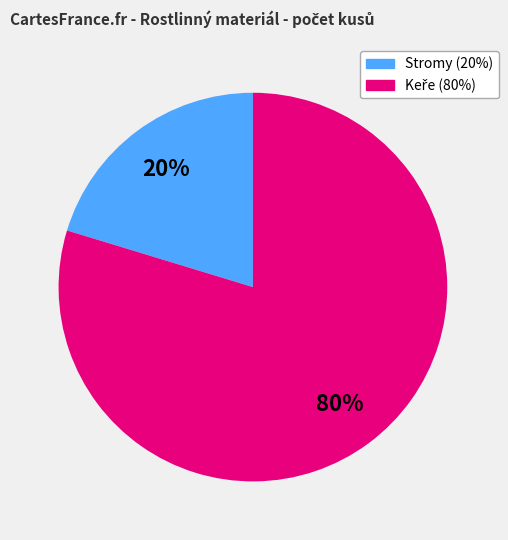

How many segments does this pie chart have?

2